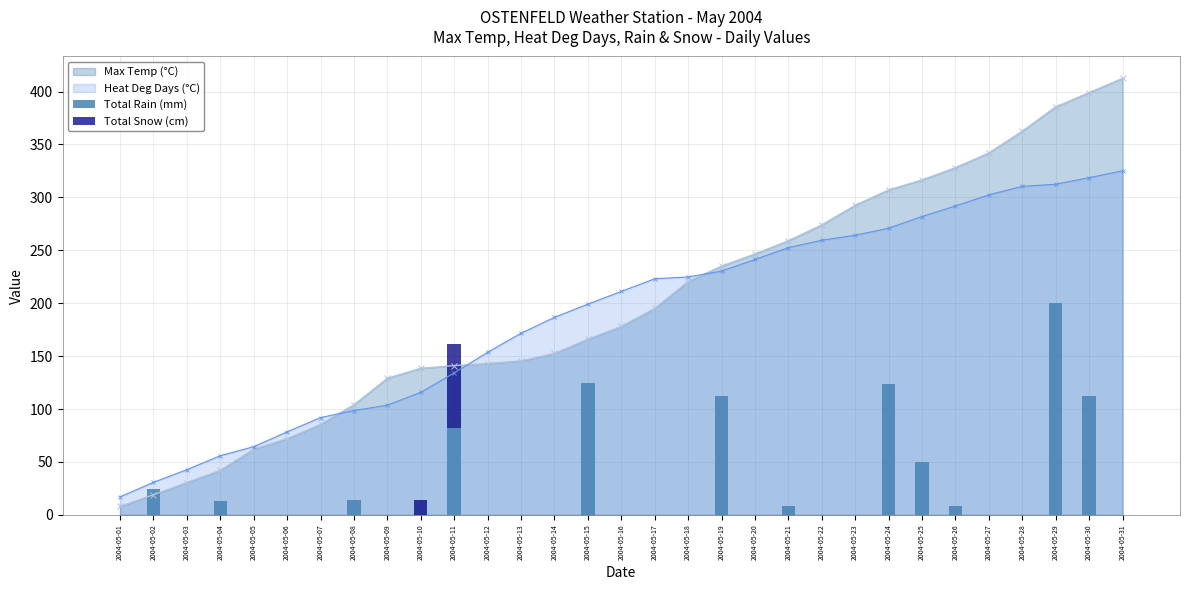

True or false: Max Temp (°C) has more than 2 interior local peaks.

False